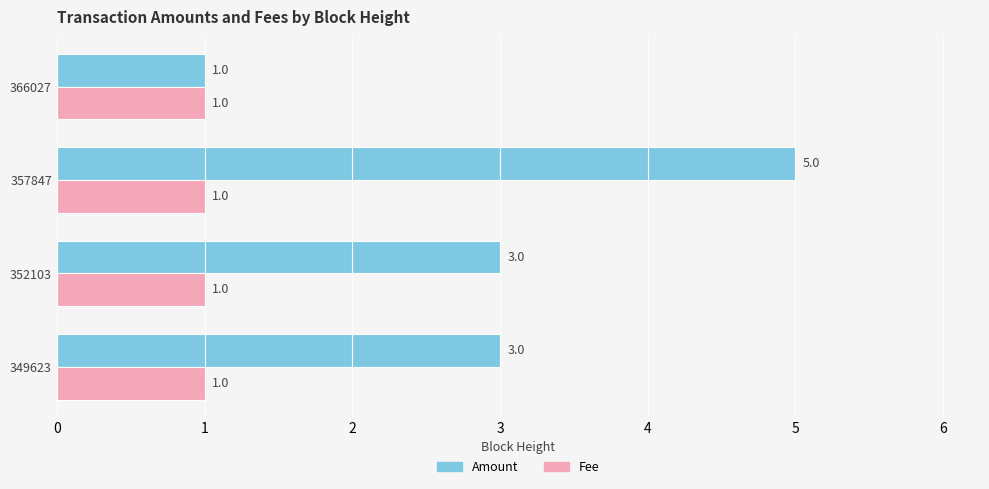

Count the Amount values in the range 3 to 5.

3